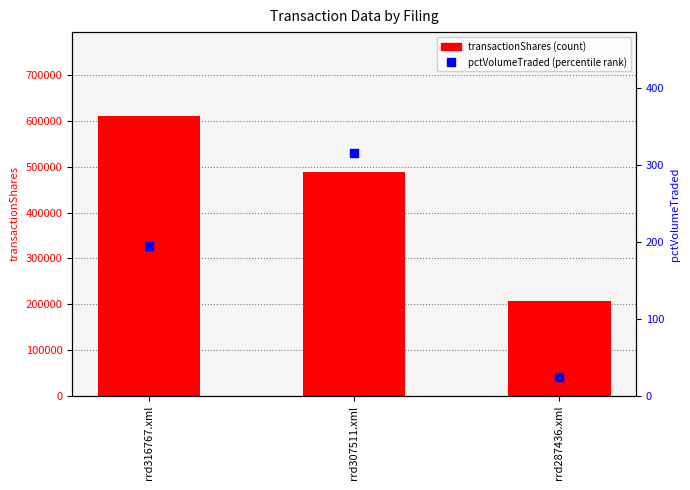

Which series has the widest spread of Y values?

transactionShares